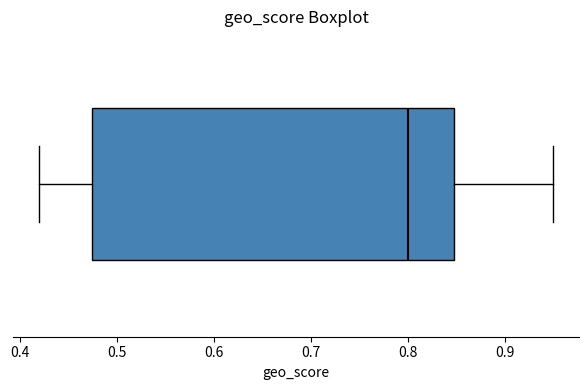

Where does the left whisker of the box end on the x-axis? The values are not printed on the chart, so give them approximately, as read against the axis.

0.42